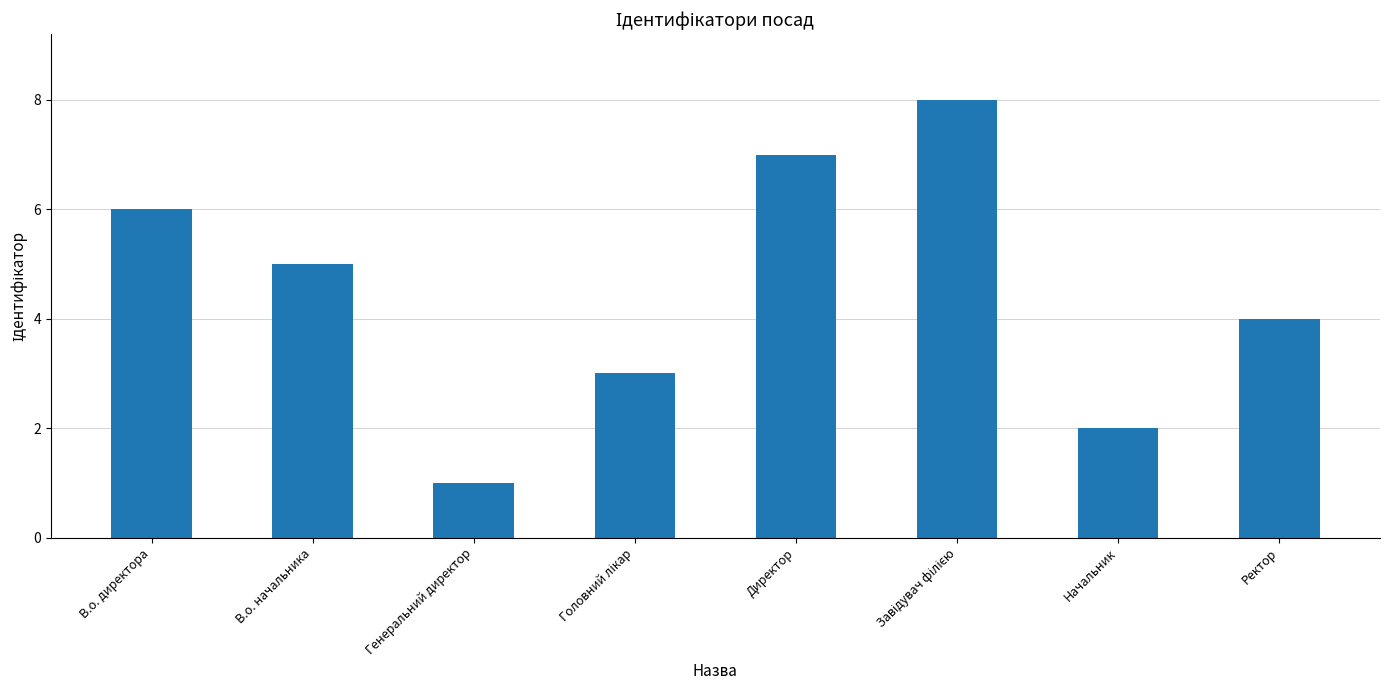

What is the maximum value shown in the chart?

8